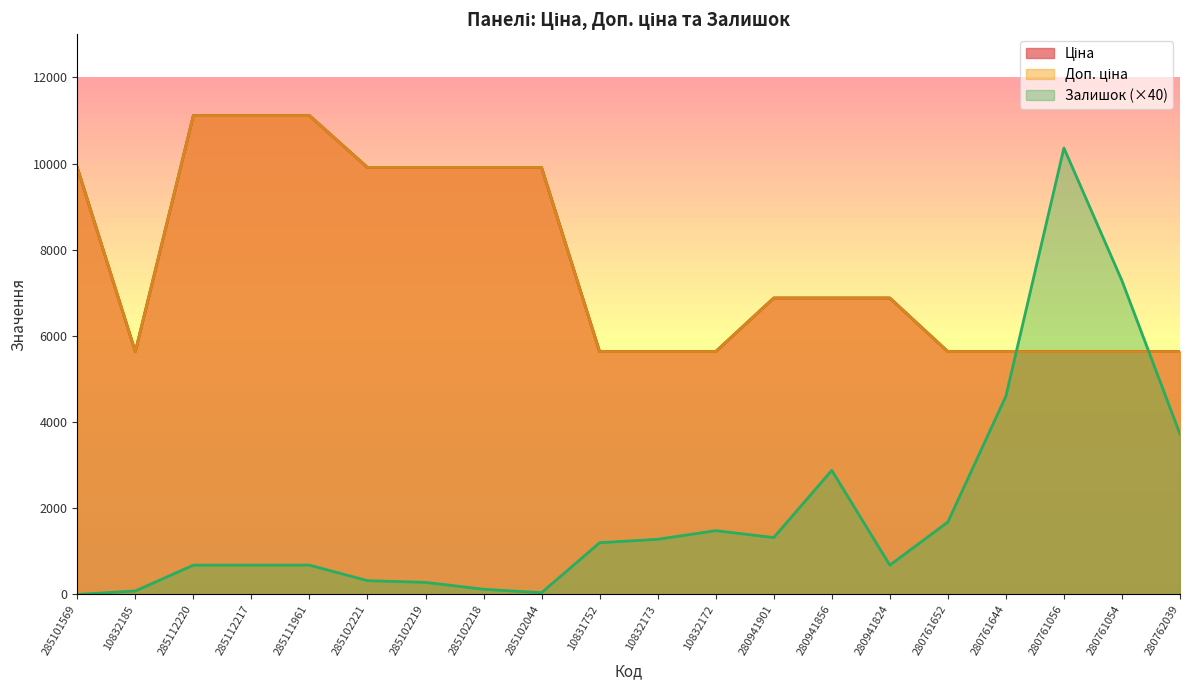

Which series has the largest range (max minus min)?

Залишок